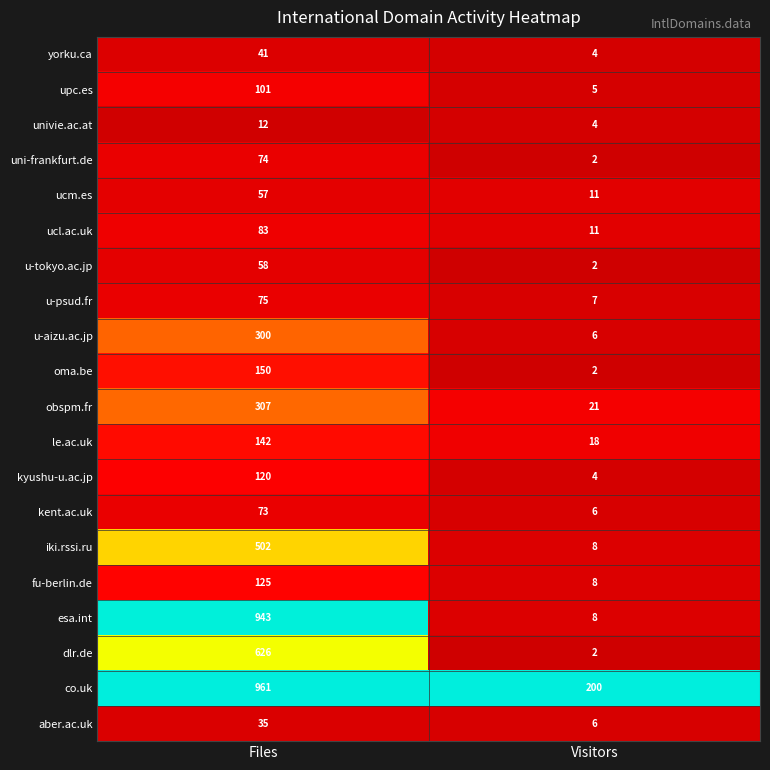

Which series has the largest total across all categories?

co.uk